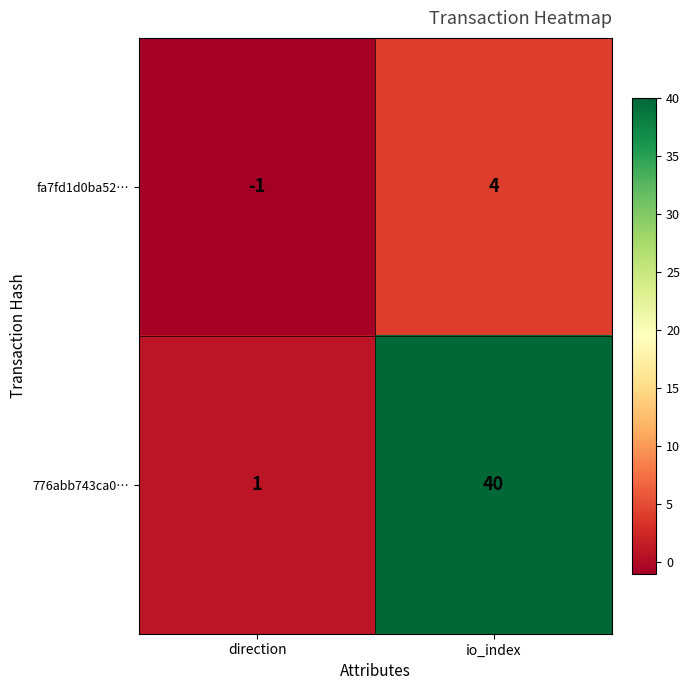

What is the difference between the maximum and minimum values in the 776abb743ca0… series?

39